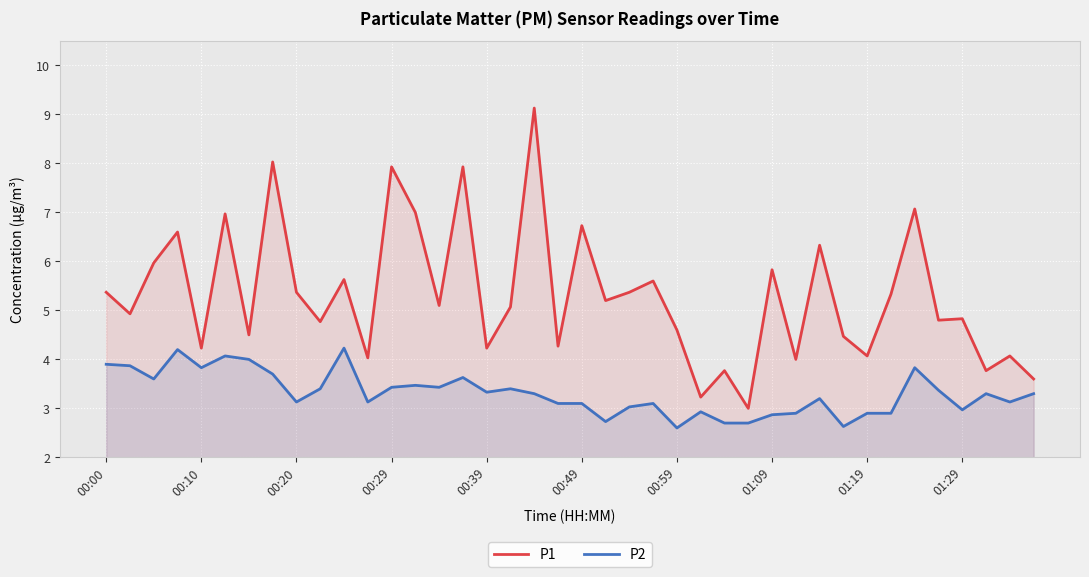

Is it true that P2 equals 1.7 at 00:49?

False